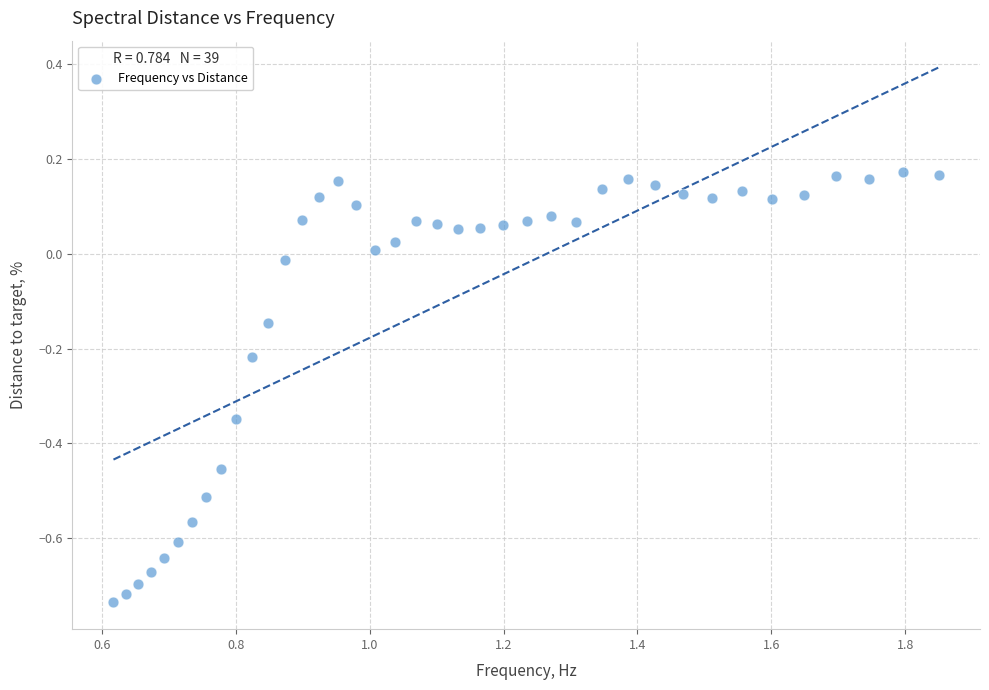

What is the range of Y values (max minus min)?

0.9